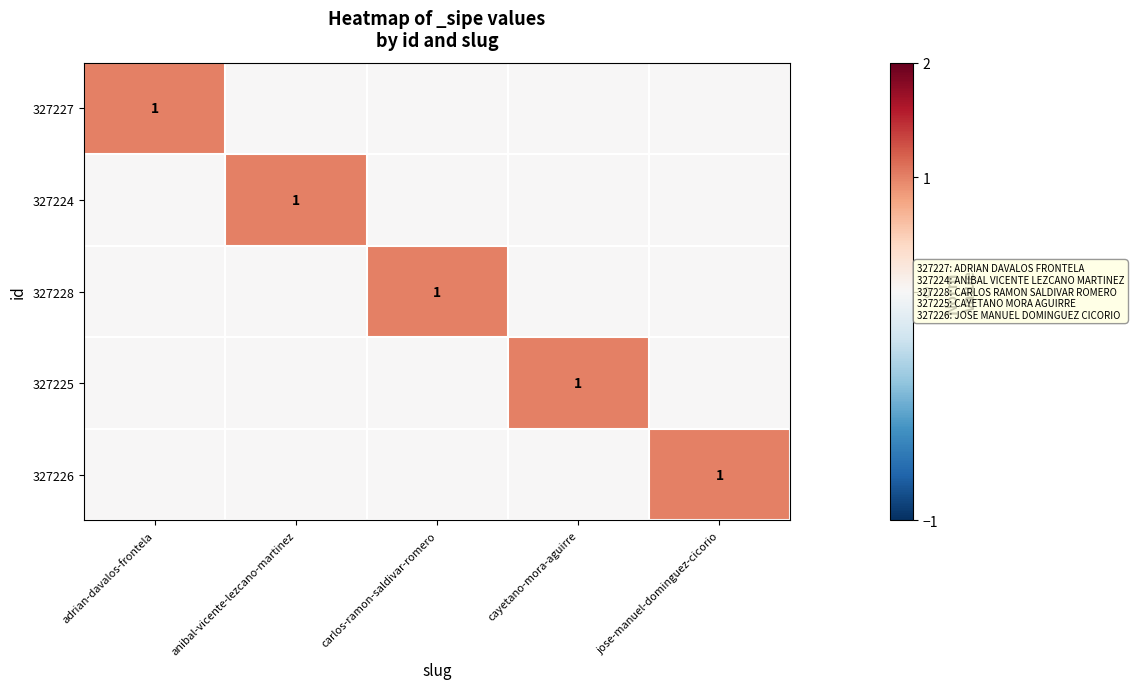

The 327224 series shows 1 at anibal-vicente-lezcano-martinez. True or false?

False